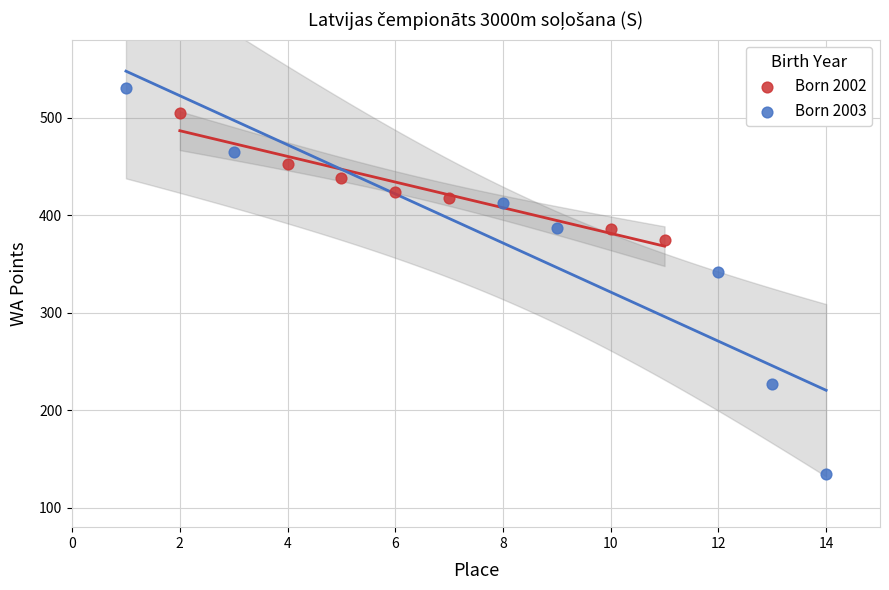

Which series contains the lowest Y value?

Born 2003